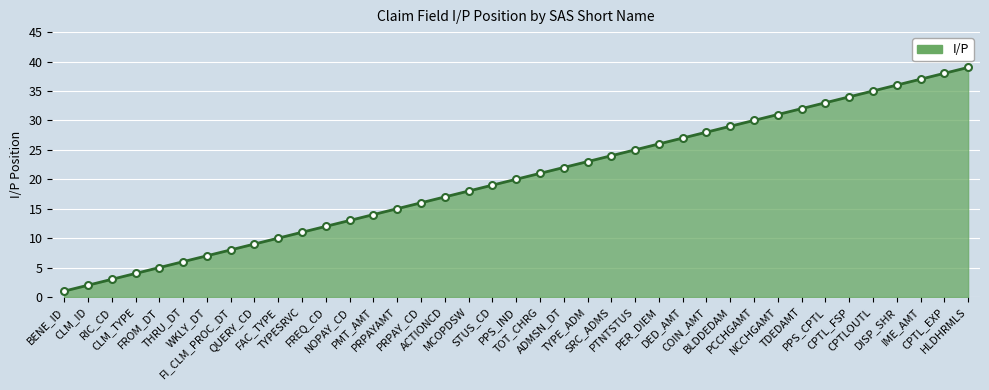

What is the sum of the values at NOPAY_CD and PER_DIEM?

39